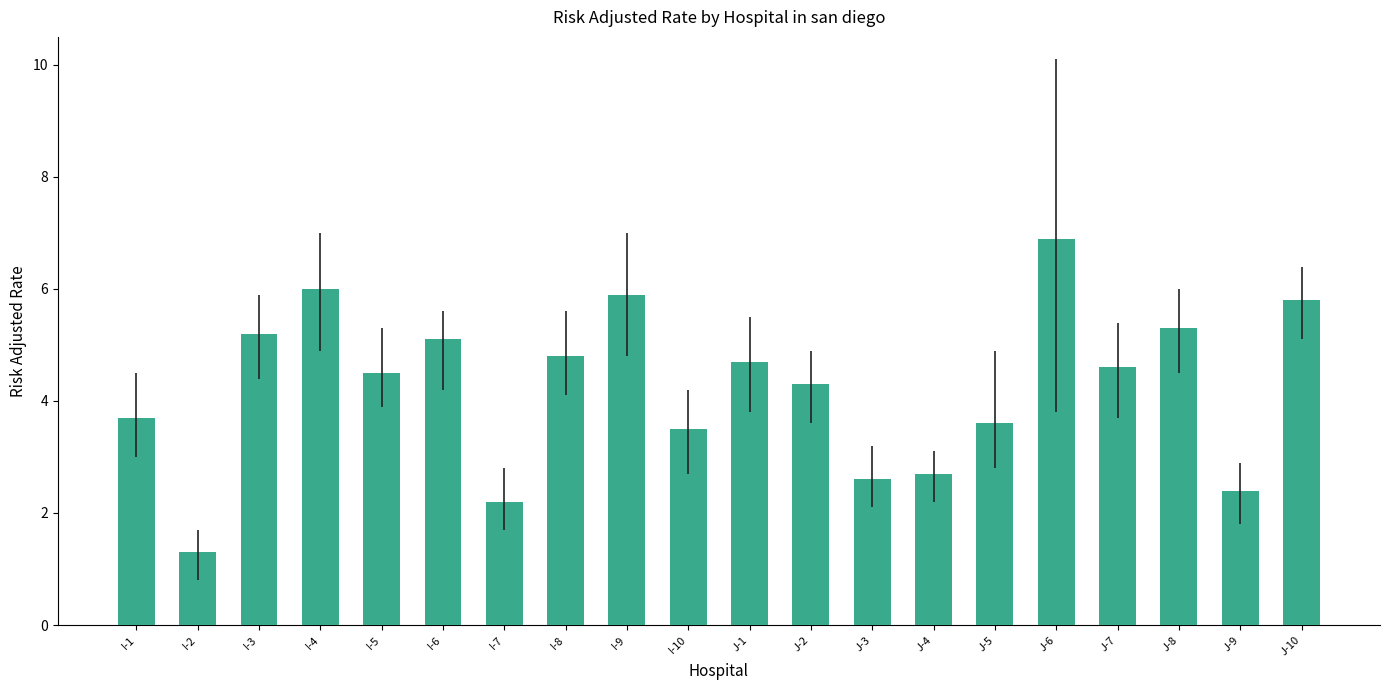

What is the difference between the maximum and minimum values?

5.6